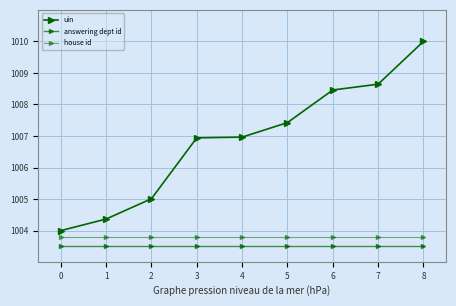

How many values in the uin series are below 1006?

3